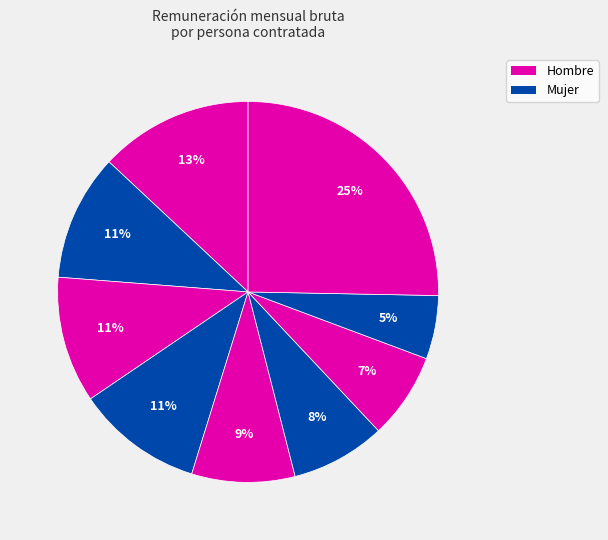

Count the number of slices in the pie.

9